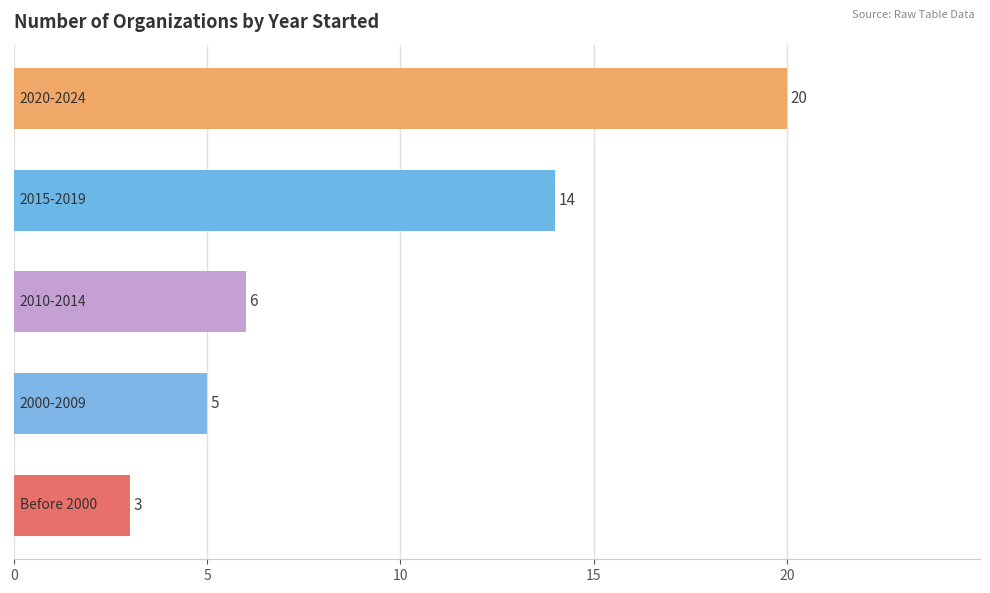

What is the greatest value displayed?

20